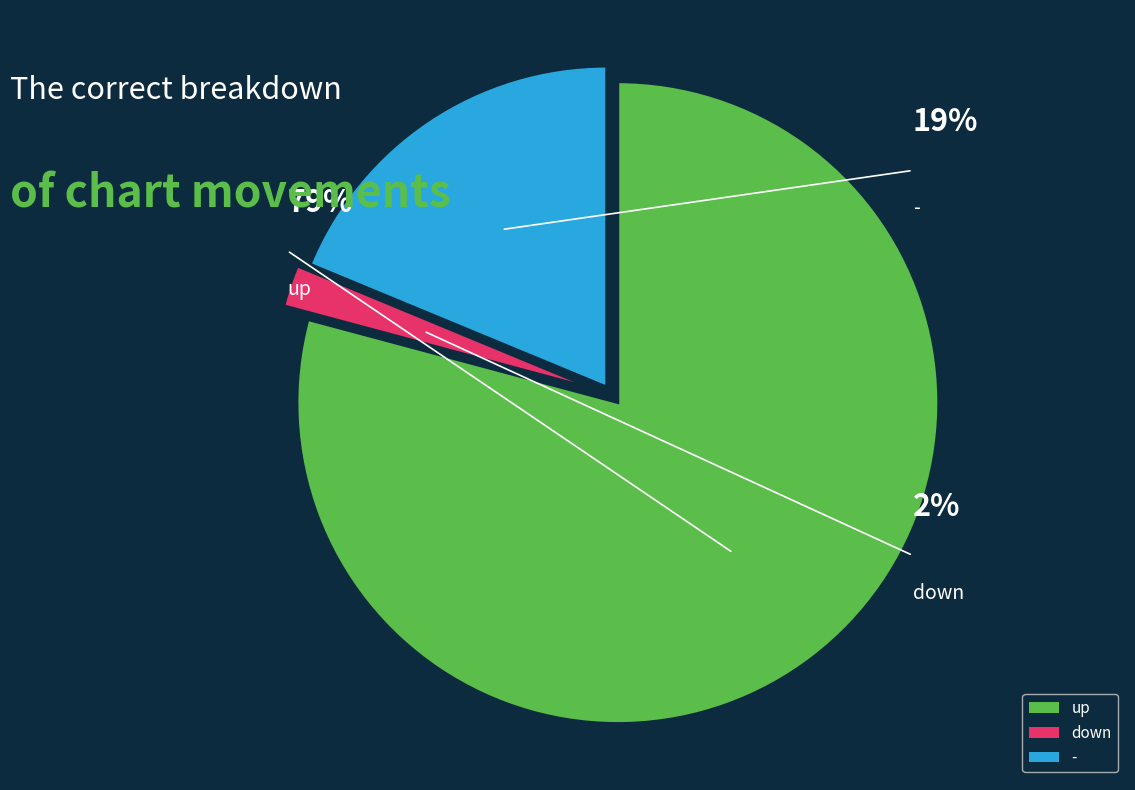

Between down and up, which is larger?

up